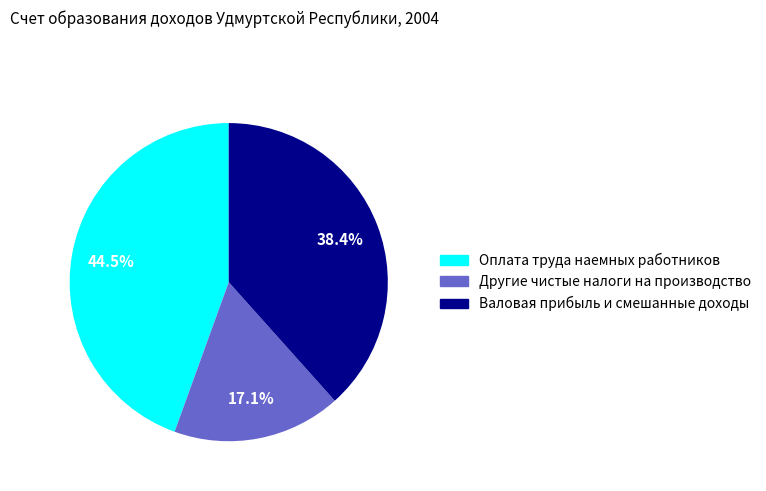

Does any single category account for the majority?

No